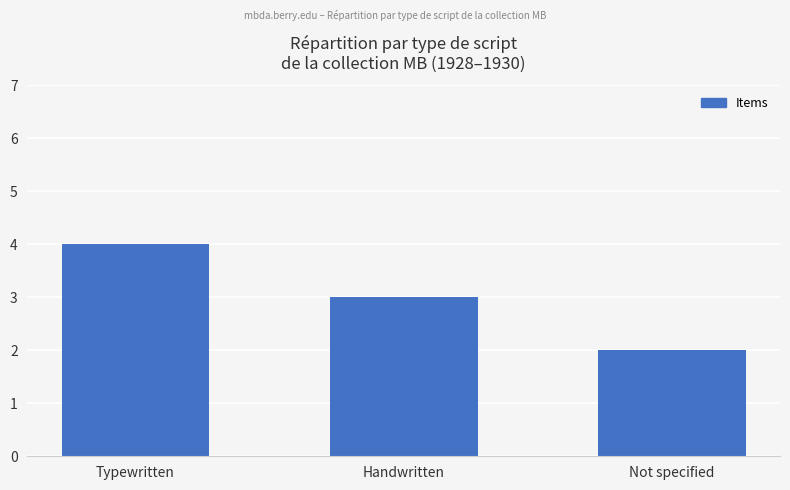

Rank the categories by value from highest to lowest.

Typewritten, Handwritten, Not specified